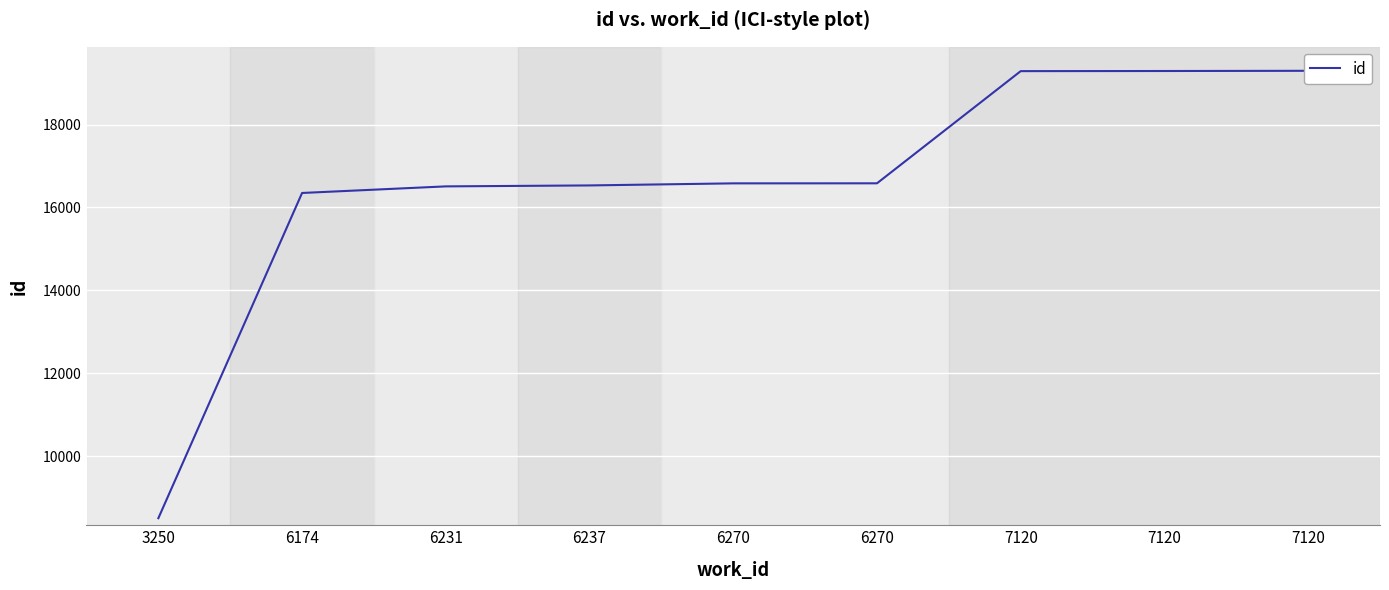

What is the greatest value displayed?

19297